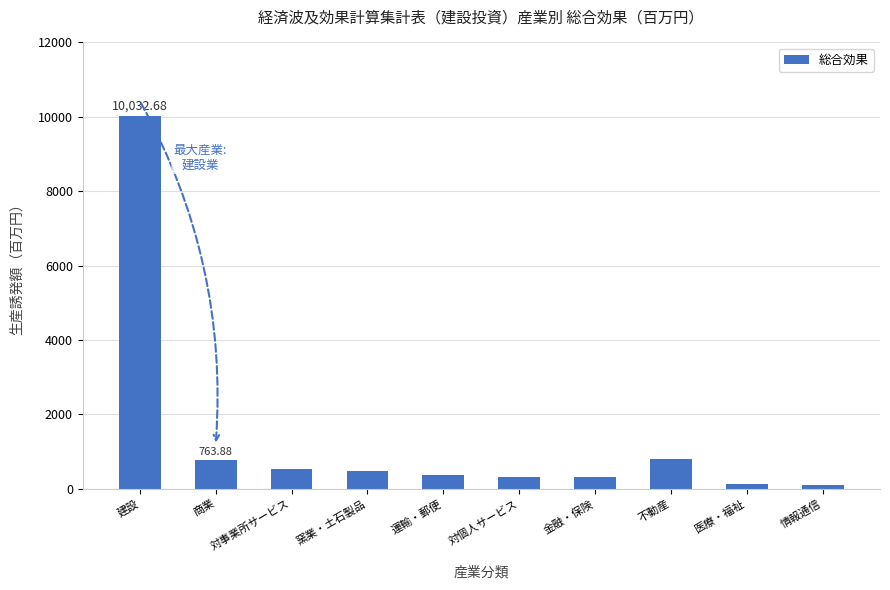

Are the bars horizontal?

No